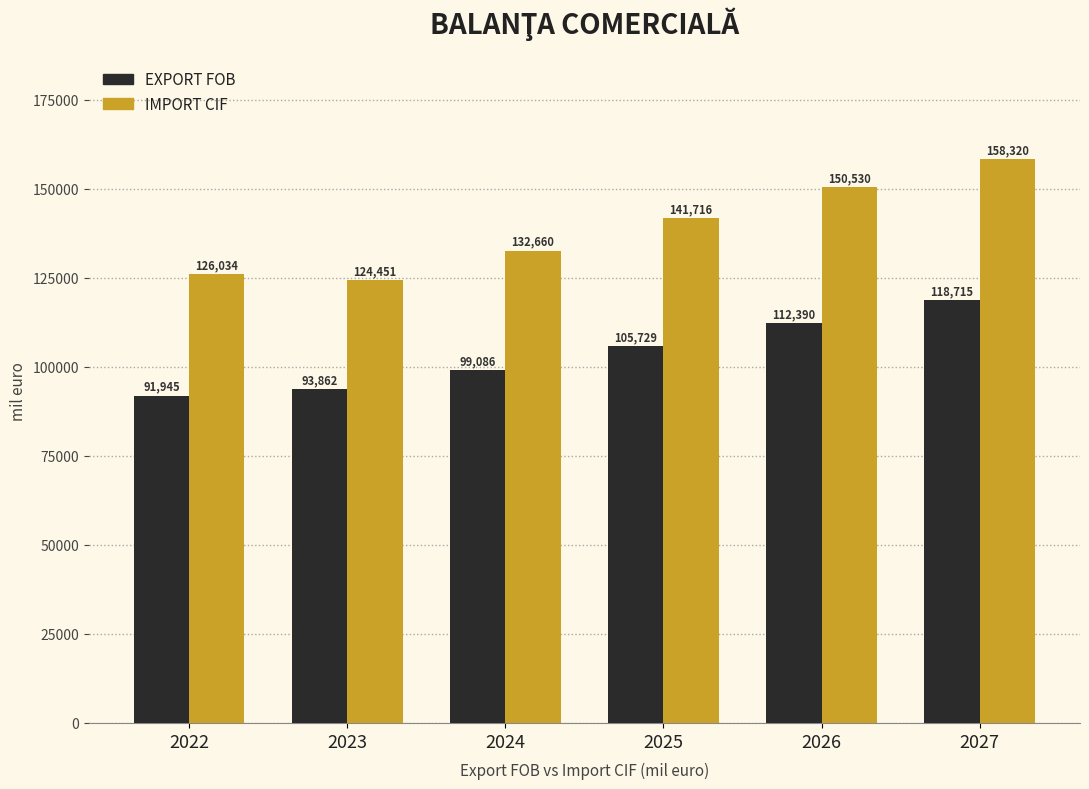

Rank the series by their maximum value, from highest to lowest.

IMPORT CIF, EXPORT FOB